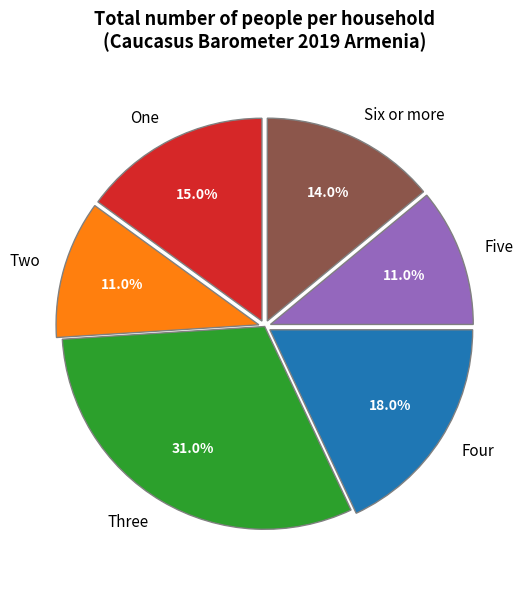

To the nearest percent, what portion does Three represent?

31%